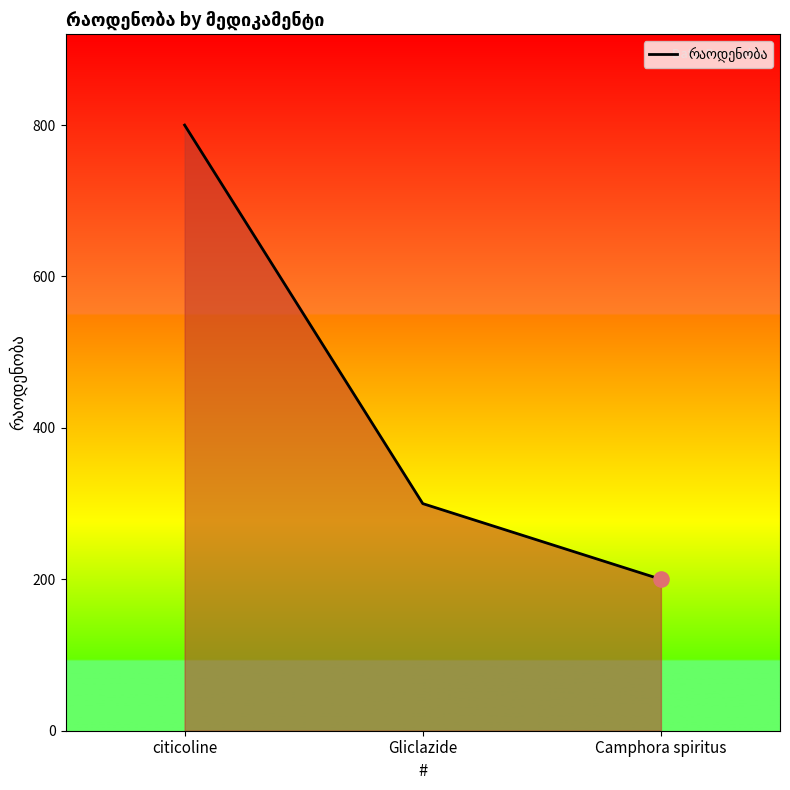

Between citicoline and Gliclazide, which is larger?

citicoline